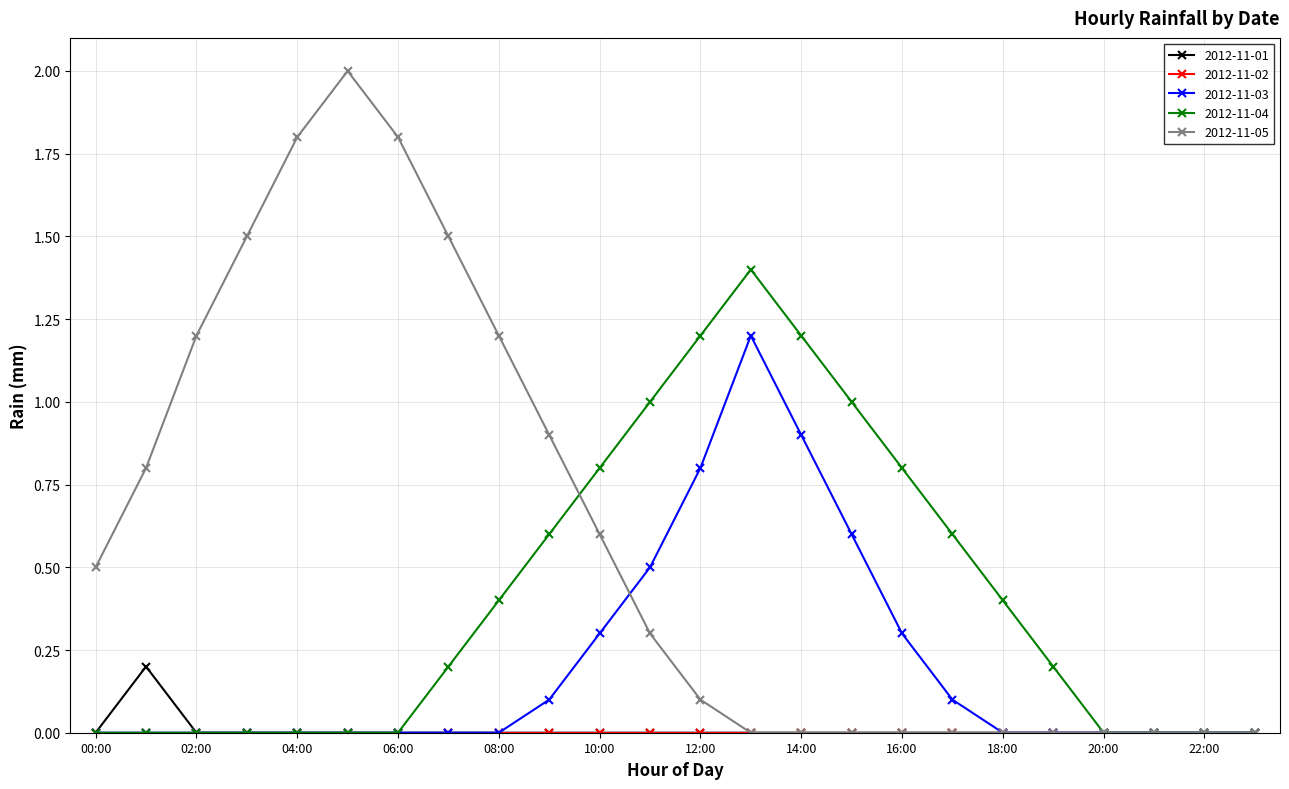

Which series has the widest spread of values?

2012-11-05